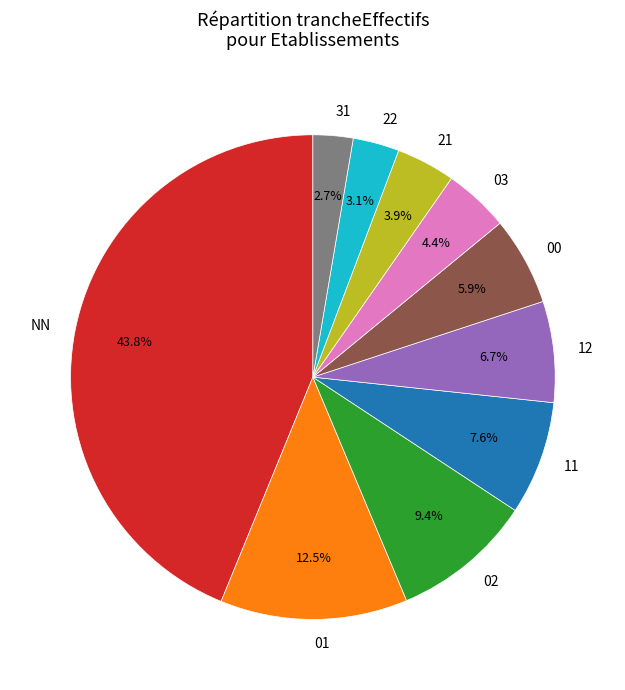

To the nearest percent, what is the difference between the NN and 02 slice percentages?

34%